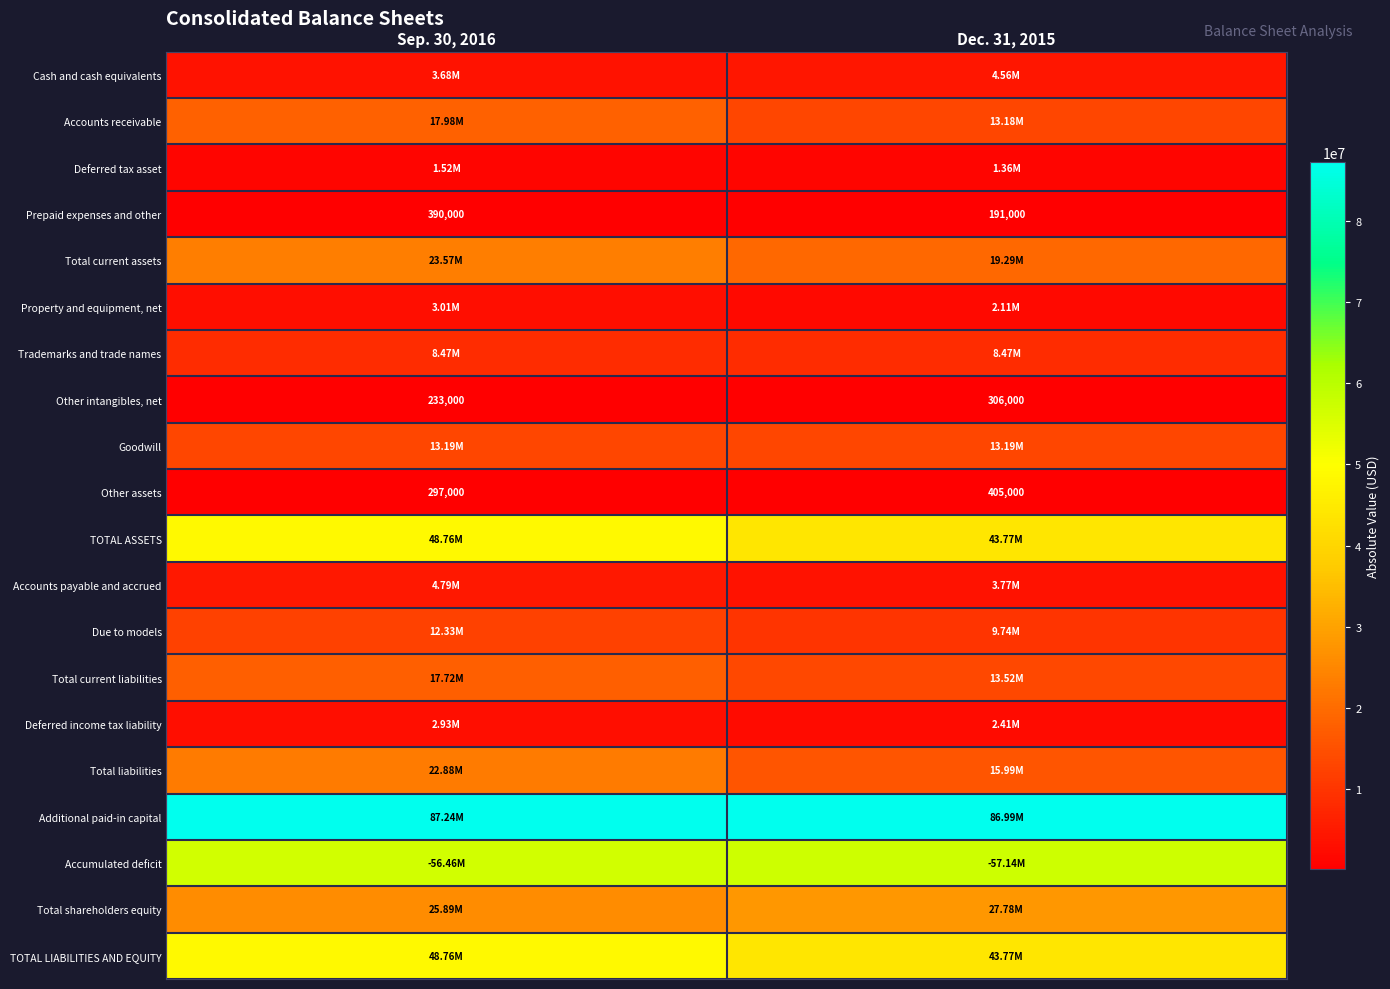

What is the difference between the maximum and minimum values in the Prepaid expenses and other series?

199000